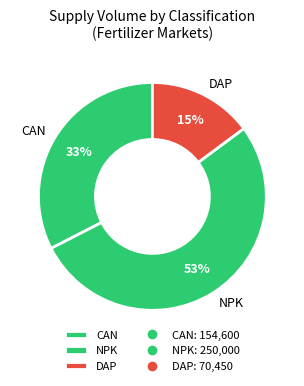

What is the smallest slice in the pie chart?

DAP